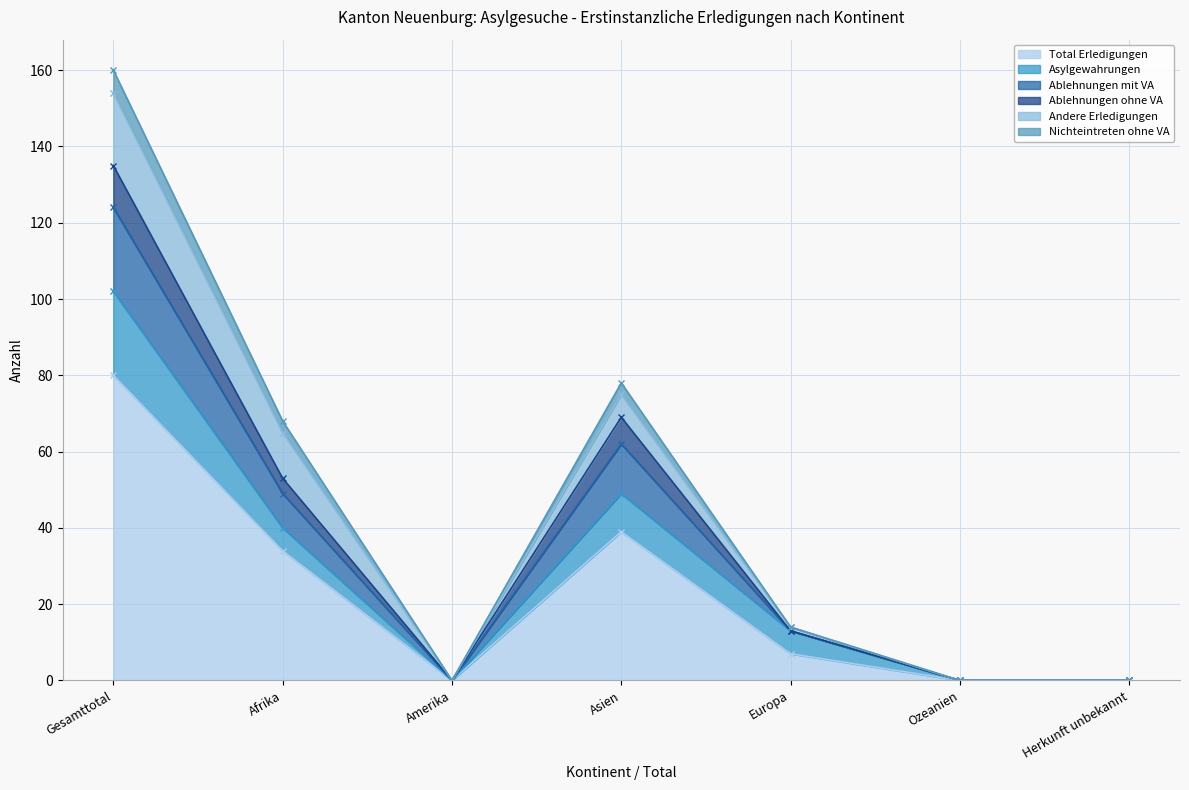

What is the sum of all Total Erledigungen values?

160